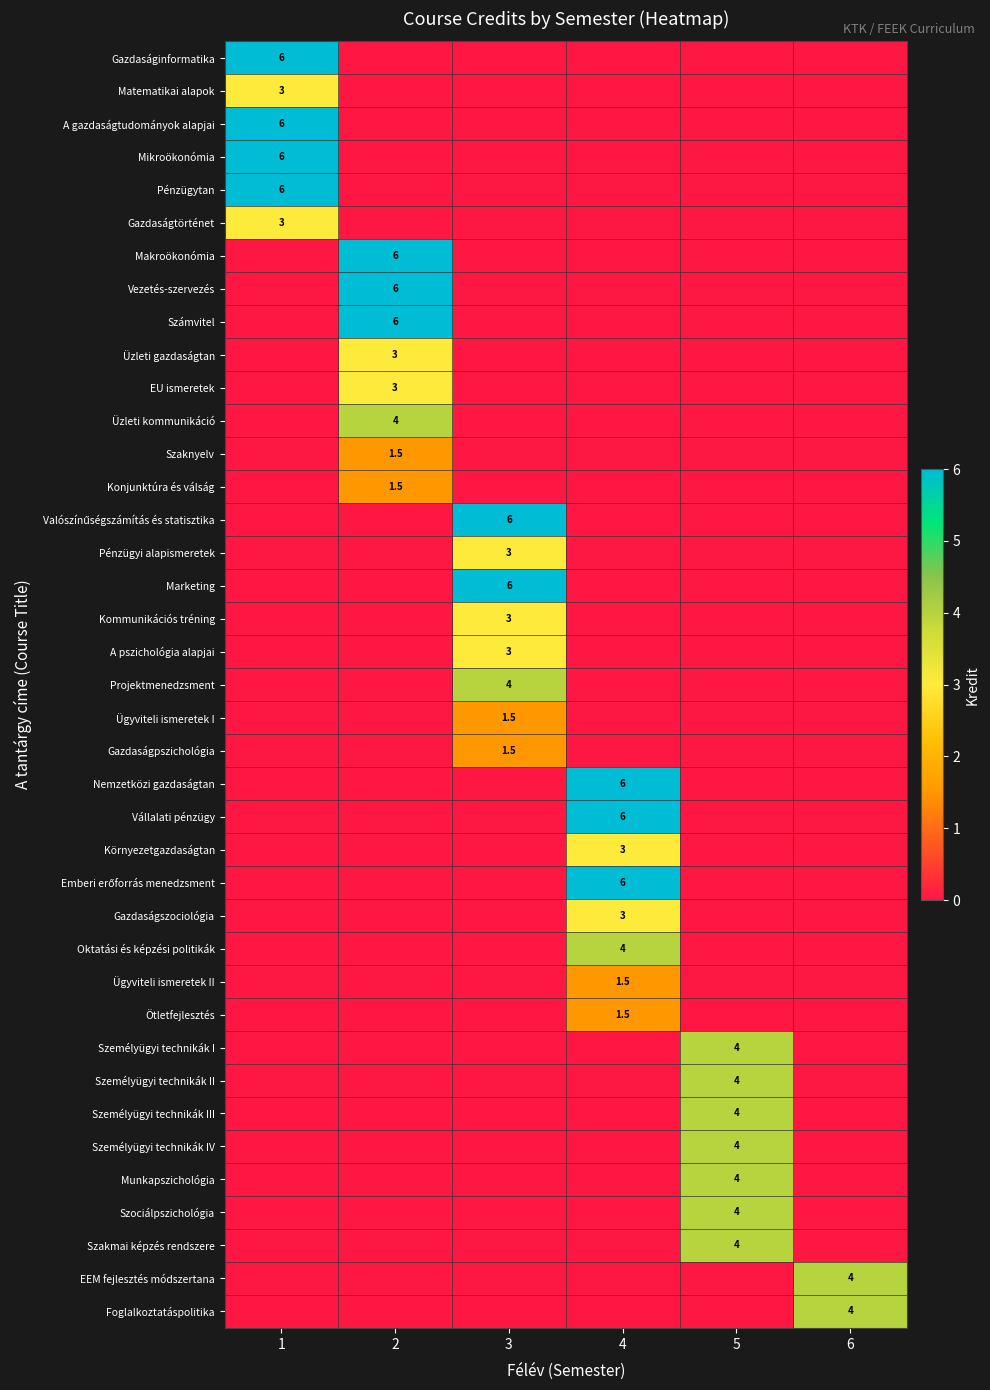

At which category is the sum across all series the highest?

2